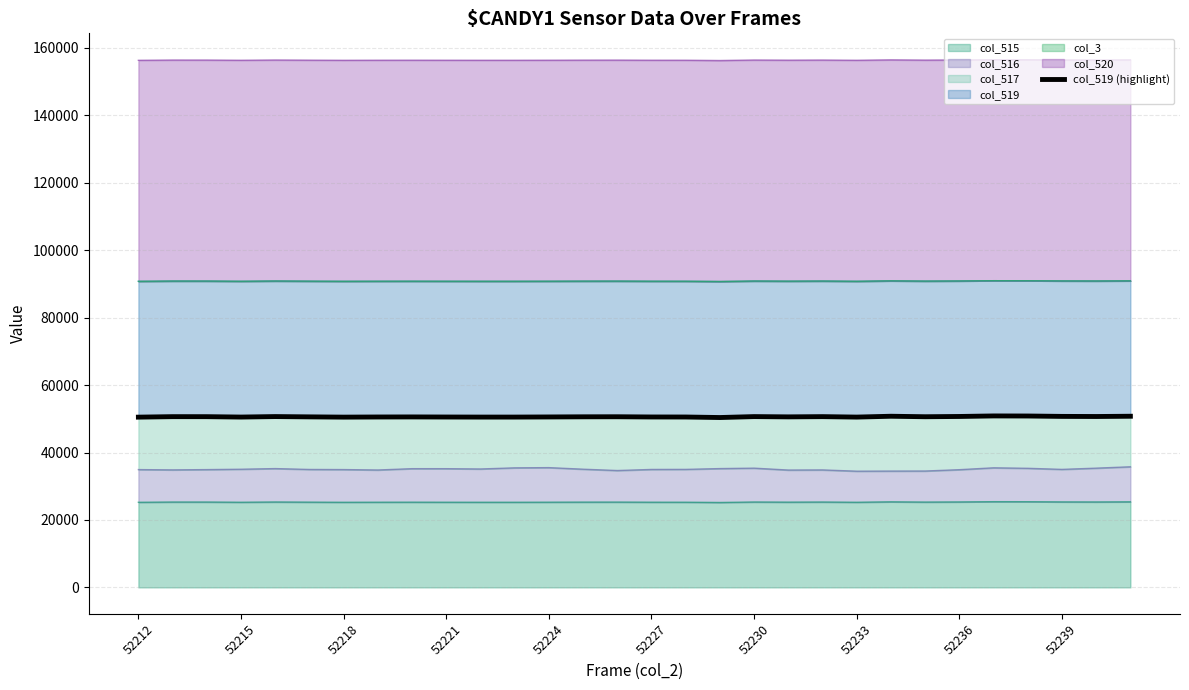

What is the difference between the second highest and minimum values?

450